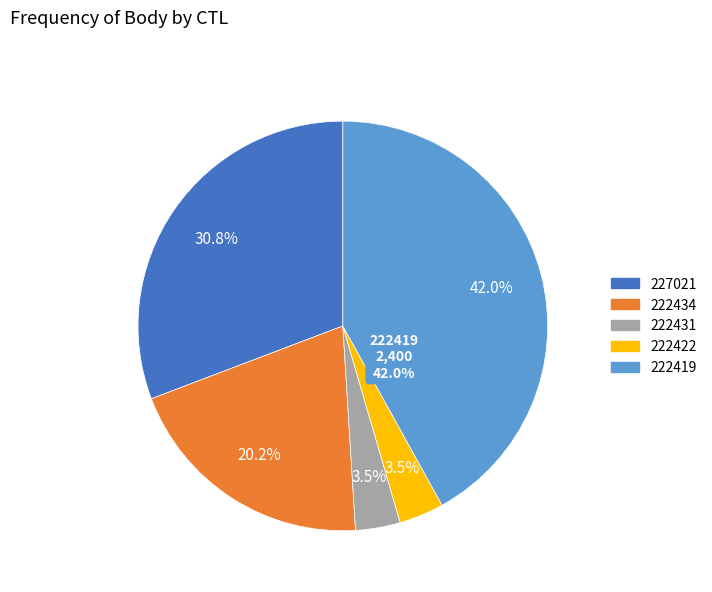

What is the total percentage of 222434 and 222431?

23.7%